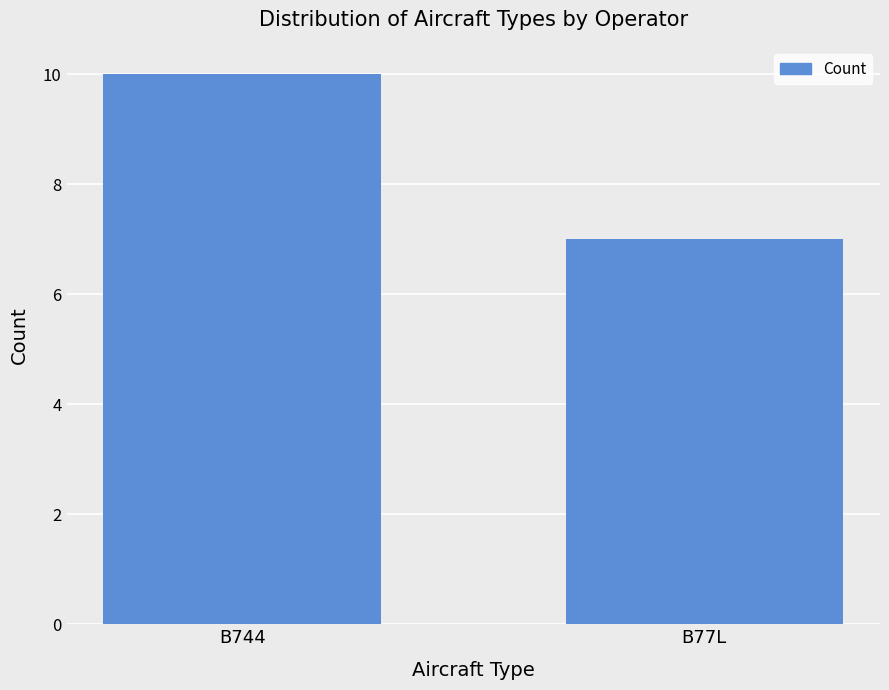

What is the sum of all values?

17